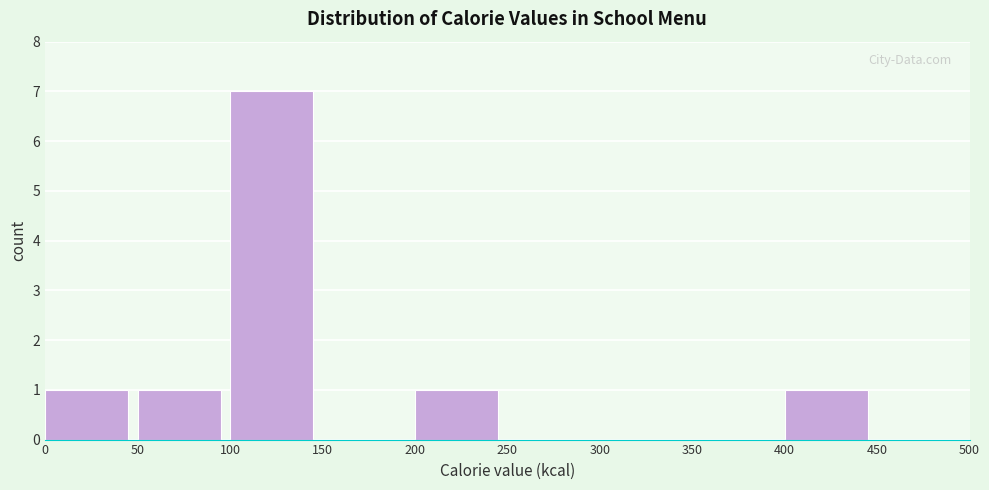

How tall is the bar that spans 200 to 250 on the x-axis? The values are not printed on the chart, so give them approximately, as read against the axis.

1